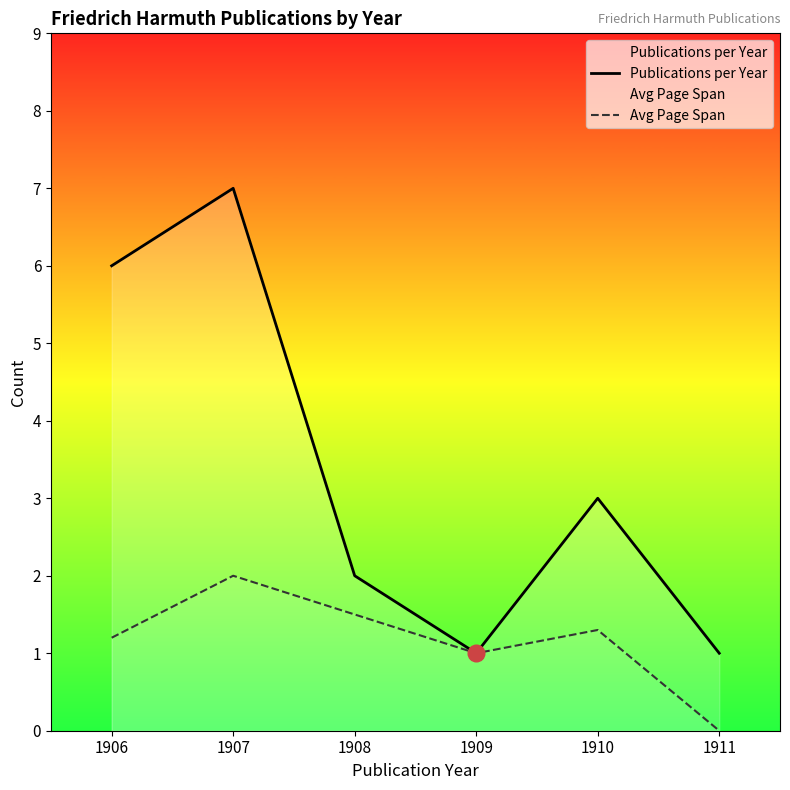

Is it true that Avg Page Span equals 2.0 at 1907?

True